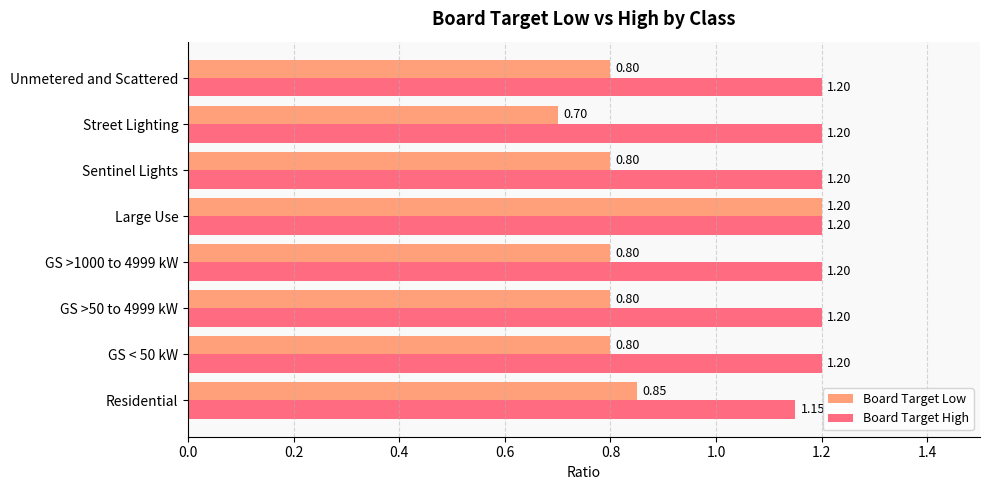

Between GS >1000 to 4999 kW and Street Lighting, which series saw the biggest shift?

Board Target Low